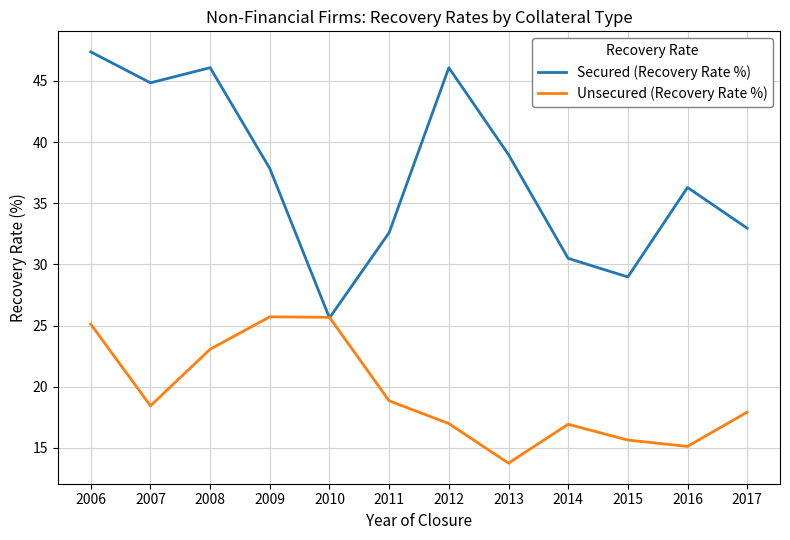

Which series has the widest spread of values?

Secured (Recovery Rate %)